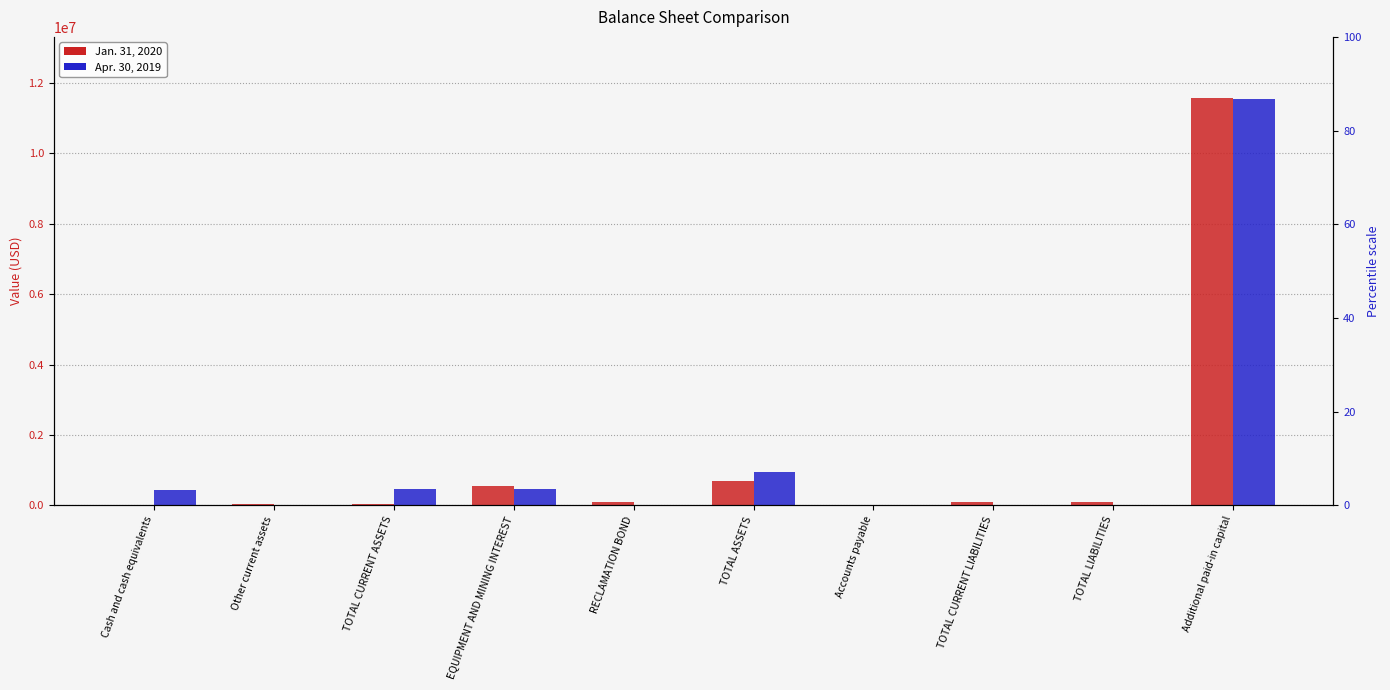

True or false: Apr. 30, 2019 has a value of 6599 at Accounts payable.

False